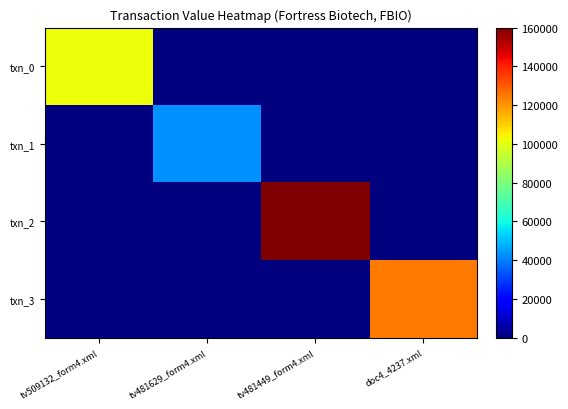

What is the maximum value shown in the chart?

159709